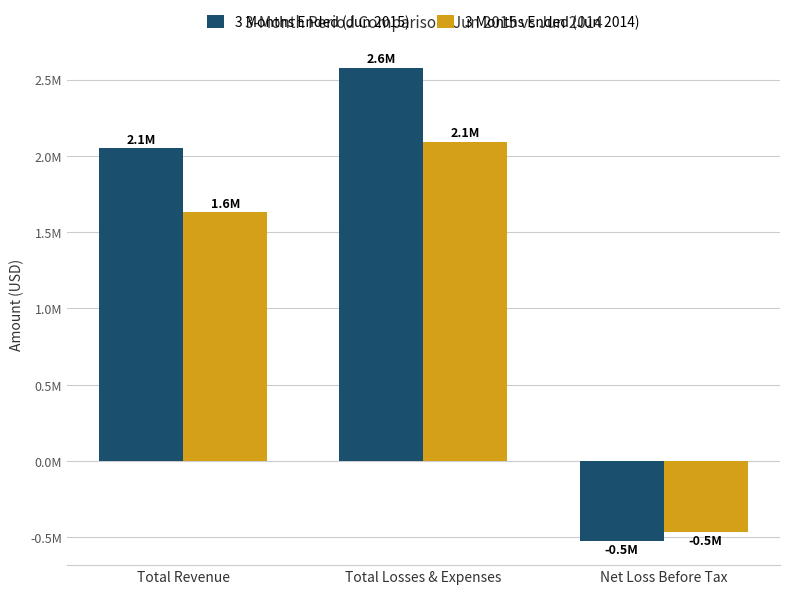

Which series has the largest total across all categories?

3 Months Ended (Jun 2015)